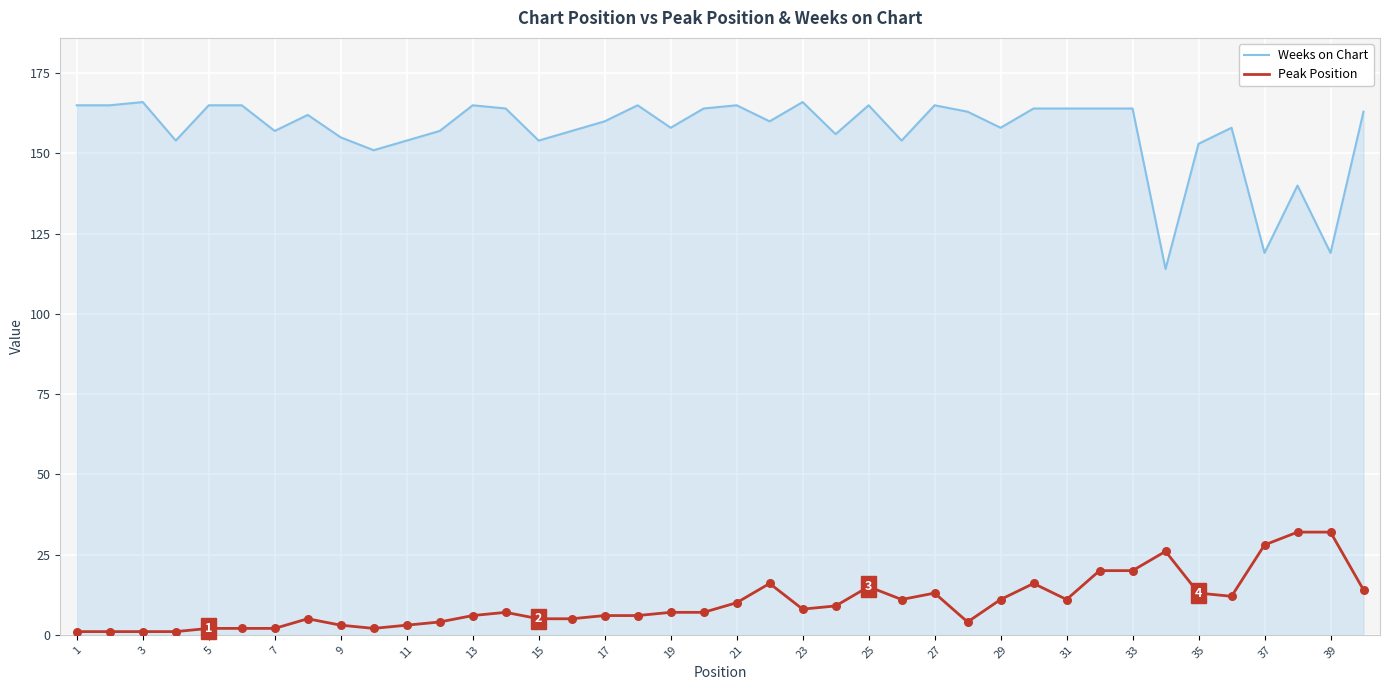

Which series has the widest spread of values?

Weeks on Chart